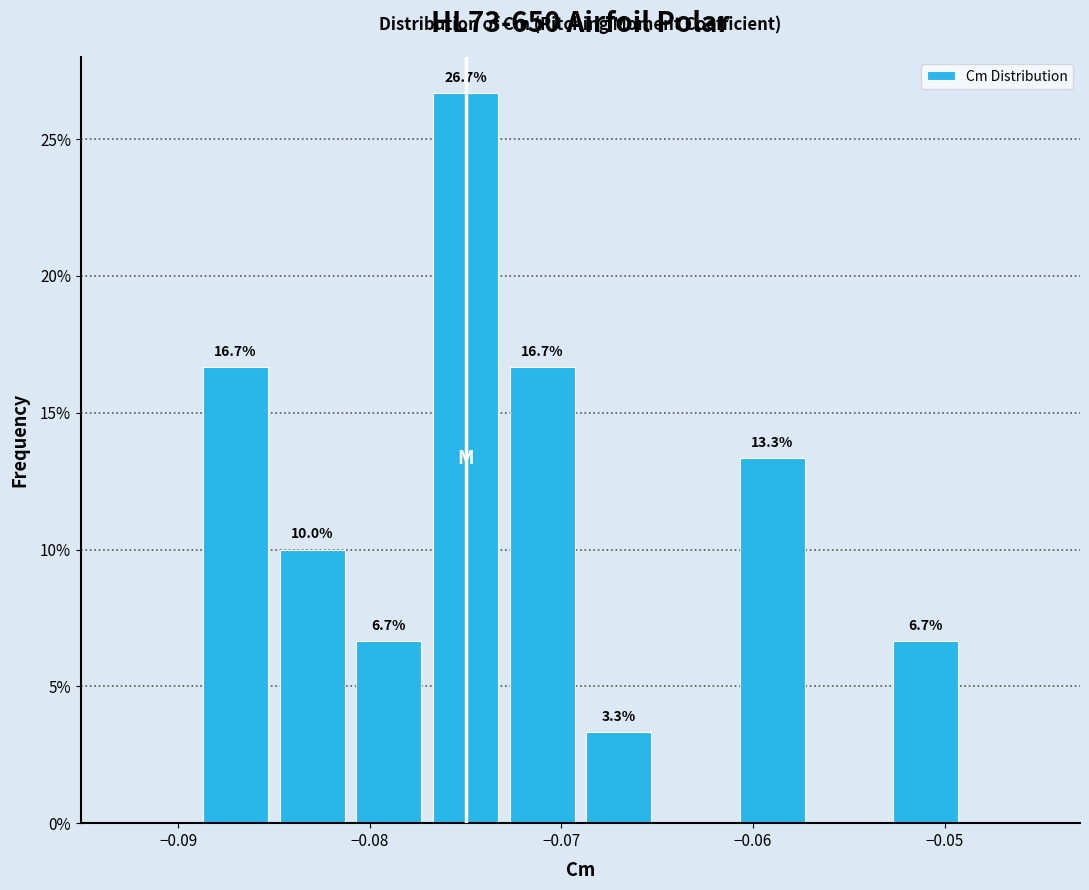

Over which range of the x-axis is the bar tallest?

-0.077 to -0.073